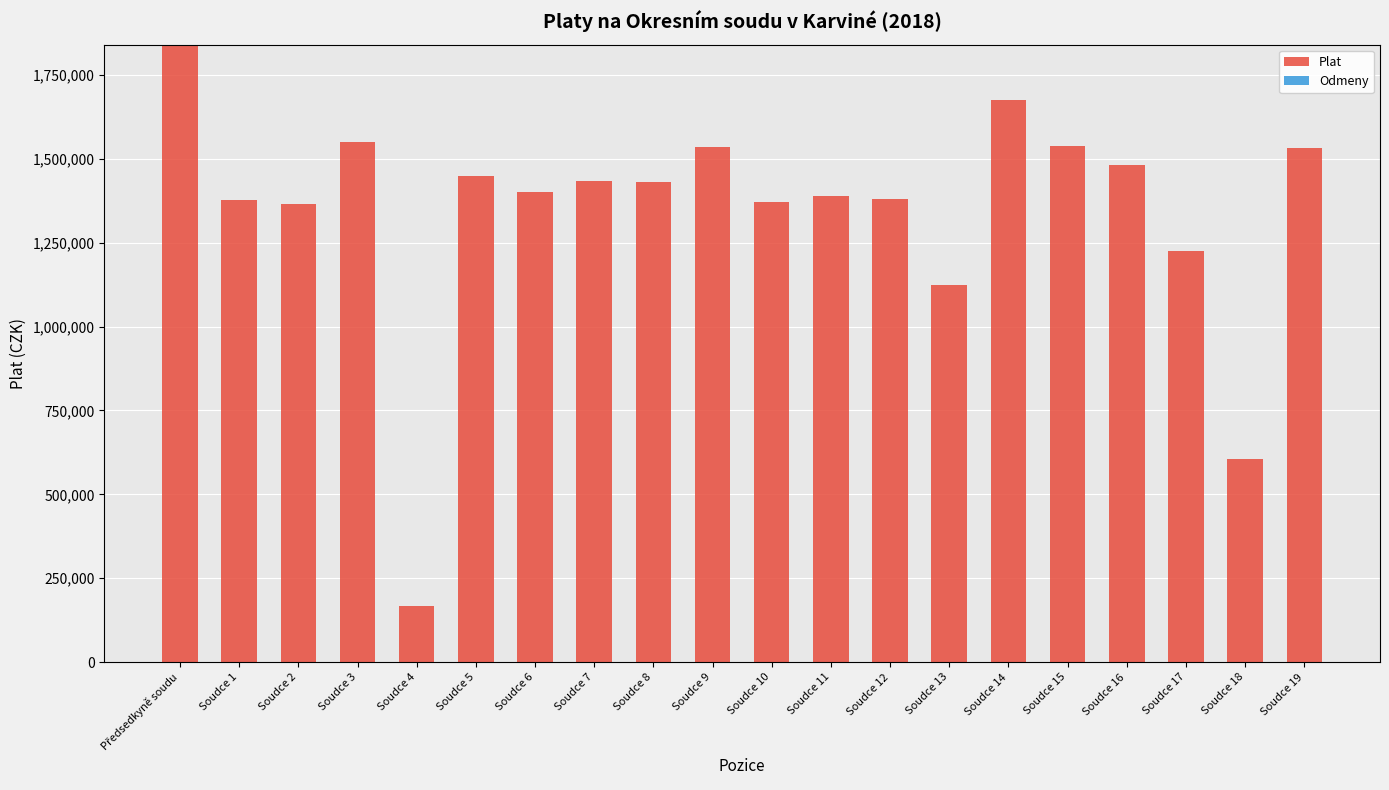

At which category does the chart reach its minimum across all series?

Soudce 4